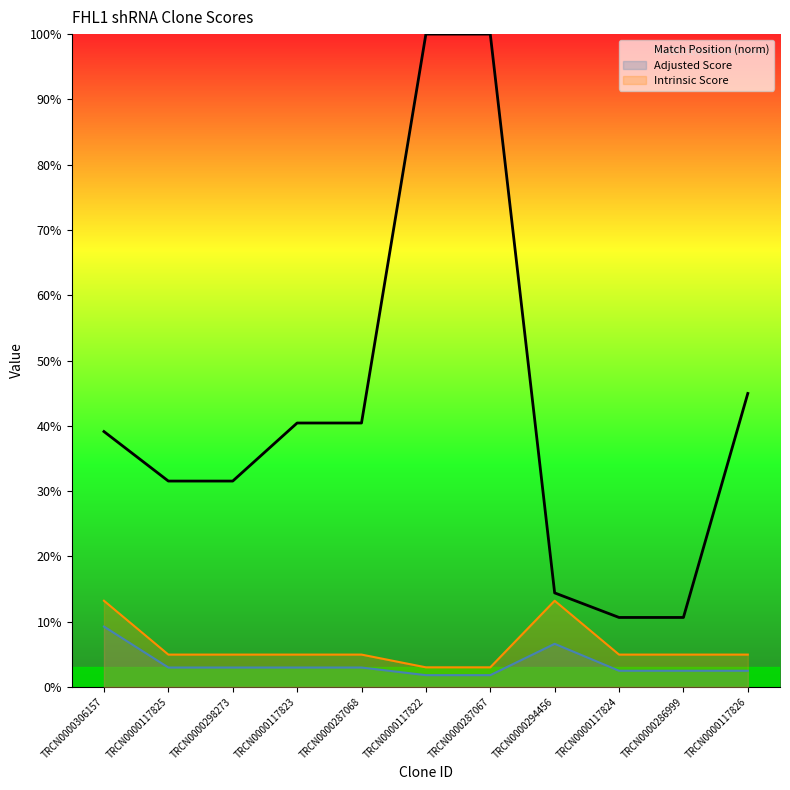

Reading left to right, list all the values displayed in this chart.

Match Position (norm): TRCN0000306157=39.1	TRCN0000117825=31.5	TRCN0000298273=31.5	TRCN0000117823=40.4	TRCN0000287068=40.4	TRCN0000117822=100.0	TRCN0000287067=100.0	TRCN0000294456=14.4	TRCN0000117824=10.6	TRCN0000286999=10.6	TRCN0000117826=45.0
Adjusted Score: TRCN0000306157=9.2	TRCN0000117825=3.0	TRCN0000298273=3.0	TRCN0000117823=3.0	TRCN0000287068=3.0	TRCN0000117822=1.8	TRCN0000287067=1.8	TRCN0000294456=6.6	TRCN0000117824=2.5	TRCN0000286999=2.5	TRCN0000117826=2.5
Intrinsic Score: TRCN0000306157=13.2	TRCN0000117825=5.0	TRCN0000298273=5.0	TRCN0000117823=5.0	TRCN0000287068=5.0	TRCN0000117822=3.0	TRCN0000287067=3.0	TRCN0000294456=13.2	TRCN0000117824=5.0	TRCN0000286999=5.0	TRCN0000117826=5.0